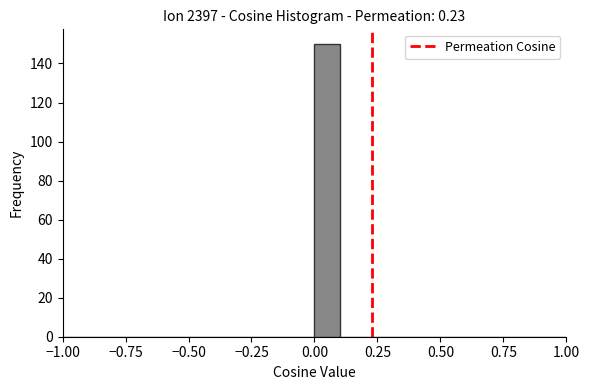

Read against the x-axis, roughly where is the centre of the tallest bar?

0.05